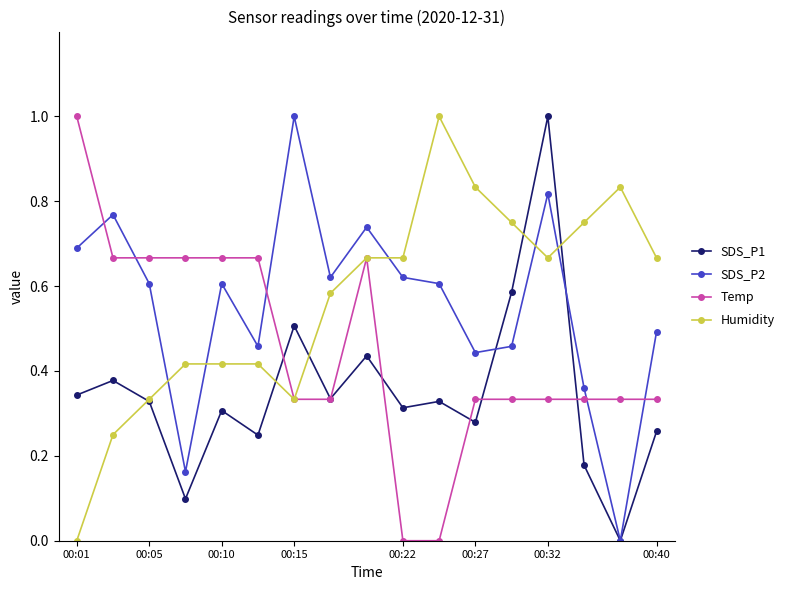

What is the value of the SDS_P1 point at the 14th from the left?

1.0